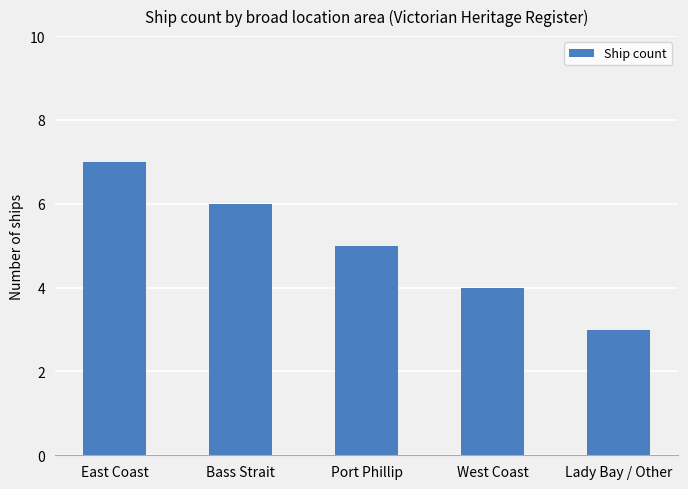

What is the minimum value shown in the chart?

3